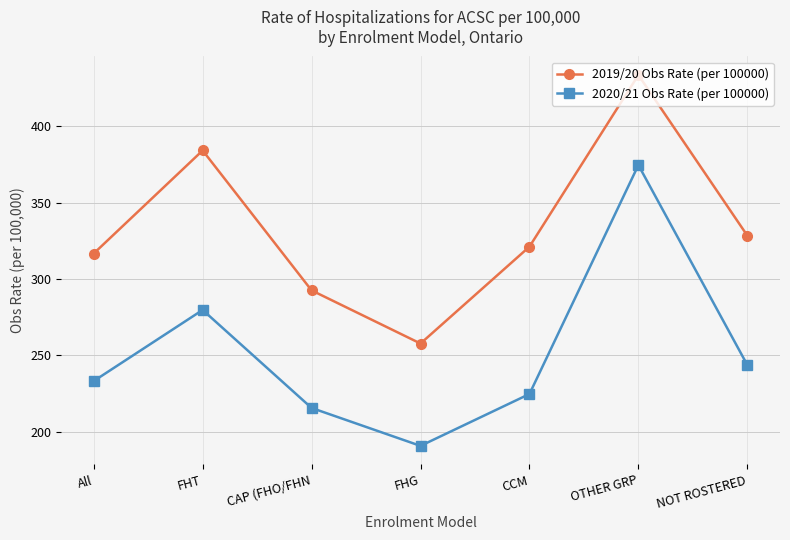

True or false: 2019/20 Obs Rate (per 100000) has more than 2 points higher than both neighbors.

False